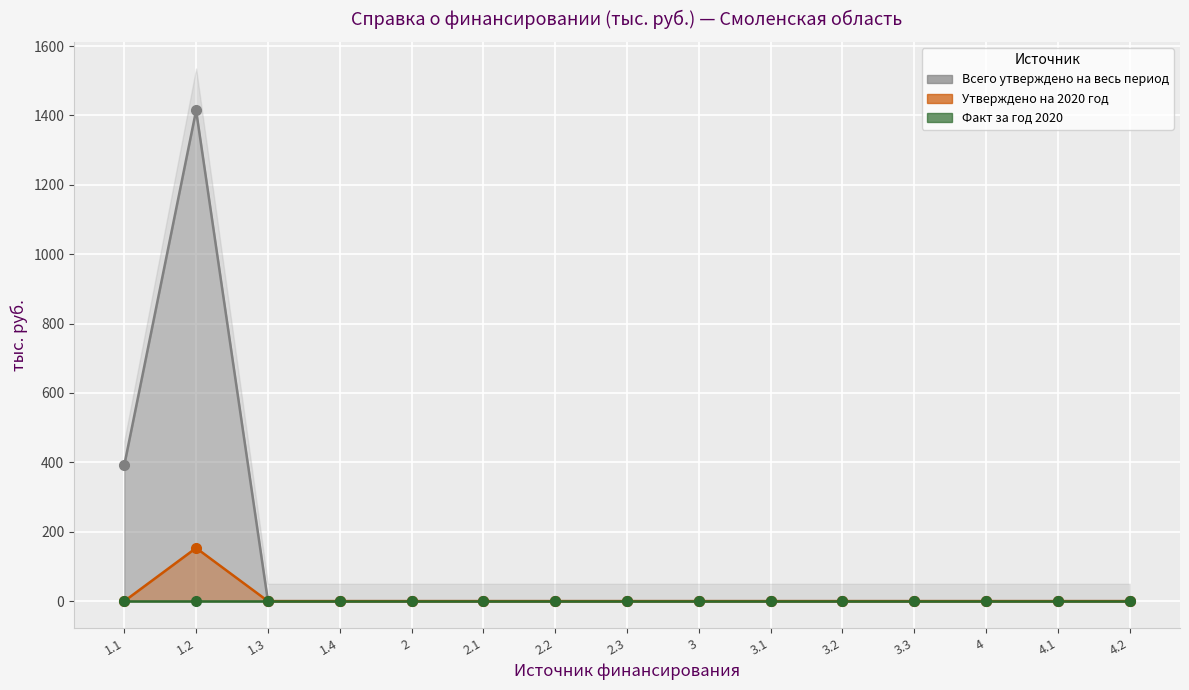

How many values in Утверждено на 2020 год are above zero?

1